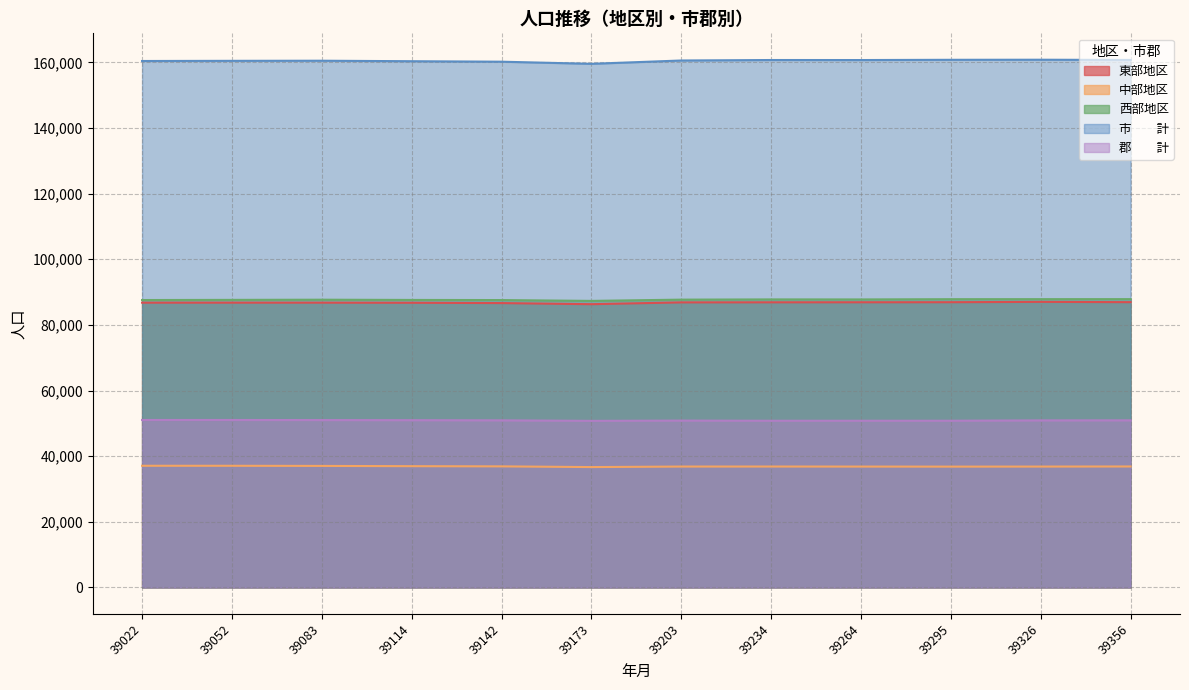

What are all the series names shown in the legend?

東部地区, 中部地区, 西部地区, 市　　計, 郡　　計